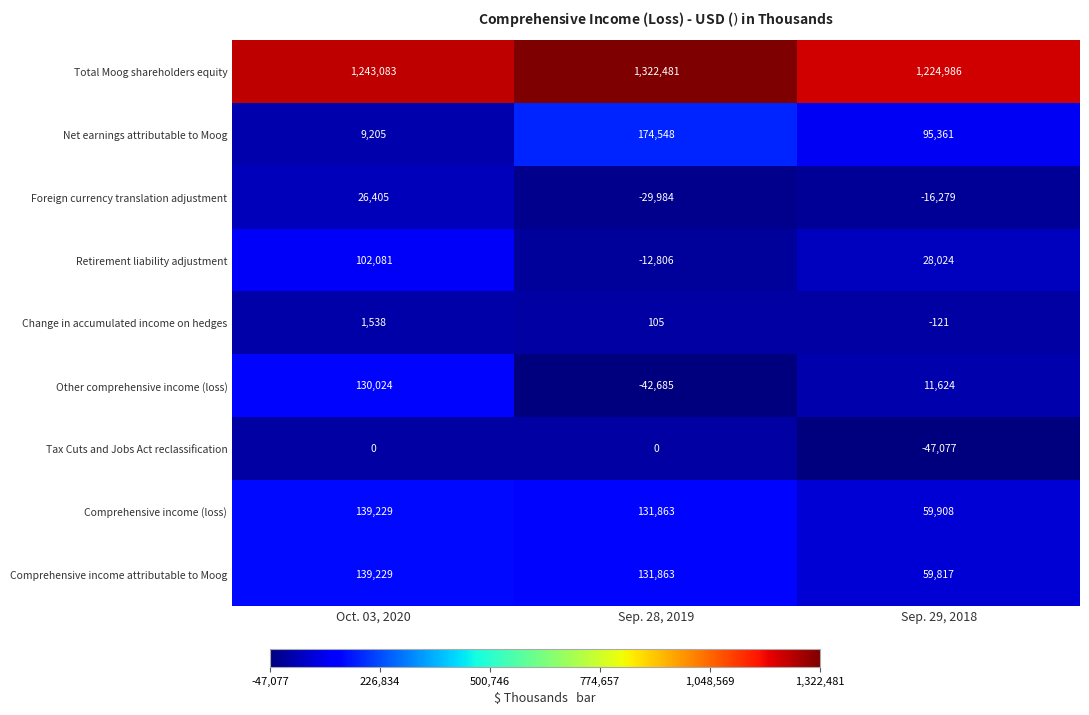

Reading left to right, what are all the values shown in this chart?

Total Moog shareholders equity: Oct. 03, 2020=1243083	Sep. 28, 2019=1322481	Sep. 29, 2018=1224986
Net earnings attributable to Moog: Oct. 03, 2020=9205	Sep. 28, 2019=174548	Sep. 29, 2018=95361
Foreign currency translation adjustment: Oct. 03, 2020=26405	Sep. 28, 2019=-29984	Sep. 29, 2018=-16279
Retirement liability adjustment: Oct. 03, 2020=102081	Sep. 28, 2019=-12806	Sep. 29, 2018=28024
Change in accumulated income on hedges: Oct. 03, 2020=1538	Sep. 28, 2019=105	Sep. 29, 2018=-121
Other comprehensive income (loss): Oct. 03, 2020=130024	Sep. 28, 2019=-42685	Sep. 29, 2018=11624
Tax Cuts and Jobs Act reclassification: Oct. 03, 2020=0	Sep. 28, 2019=0	Sep. 29, 2018=-47077
Comprehensive income (loss): Oct. 03, 2020=139229	Sep. 28, 2019=131863	Sep. 29, 2018=59908
Comprehensive income attributable to Moog: Oct. 03, 2020=139229	Sep. 28, 2019=131863	Sep. 29, 2018=59817